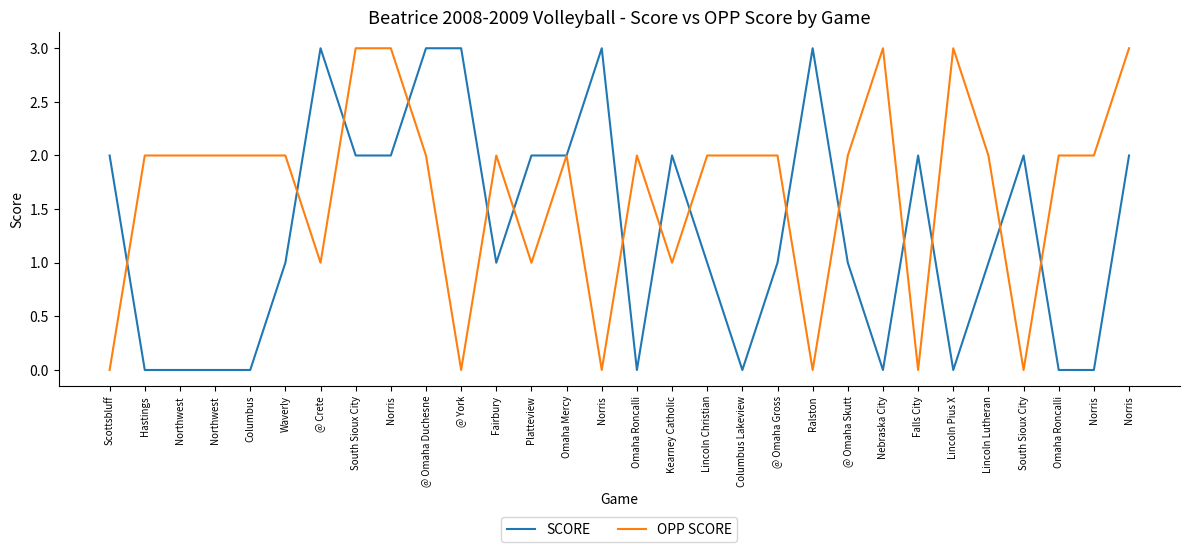

Where do SCORE and OPP SCORE first cross each other?

Scottsbluff and Hastings